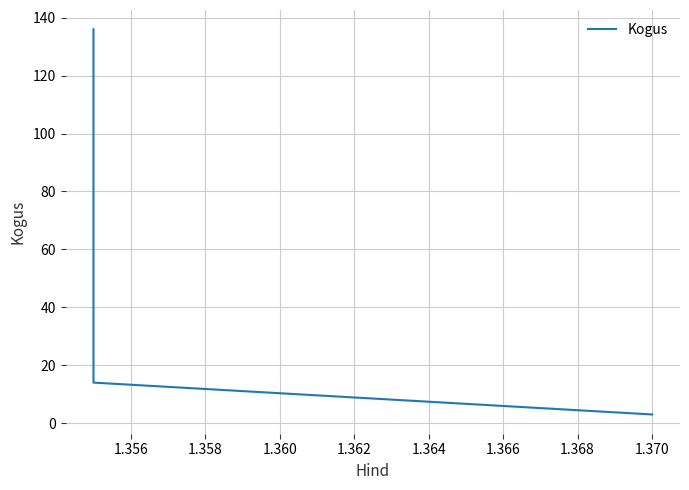

What is the maximum value shown in the chart?

136